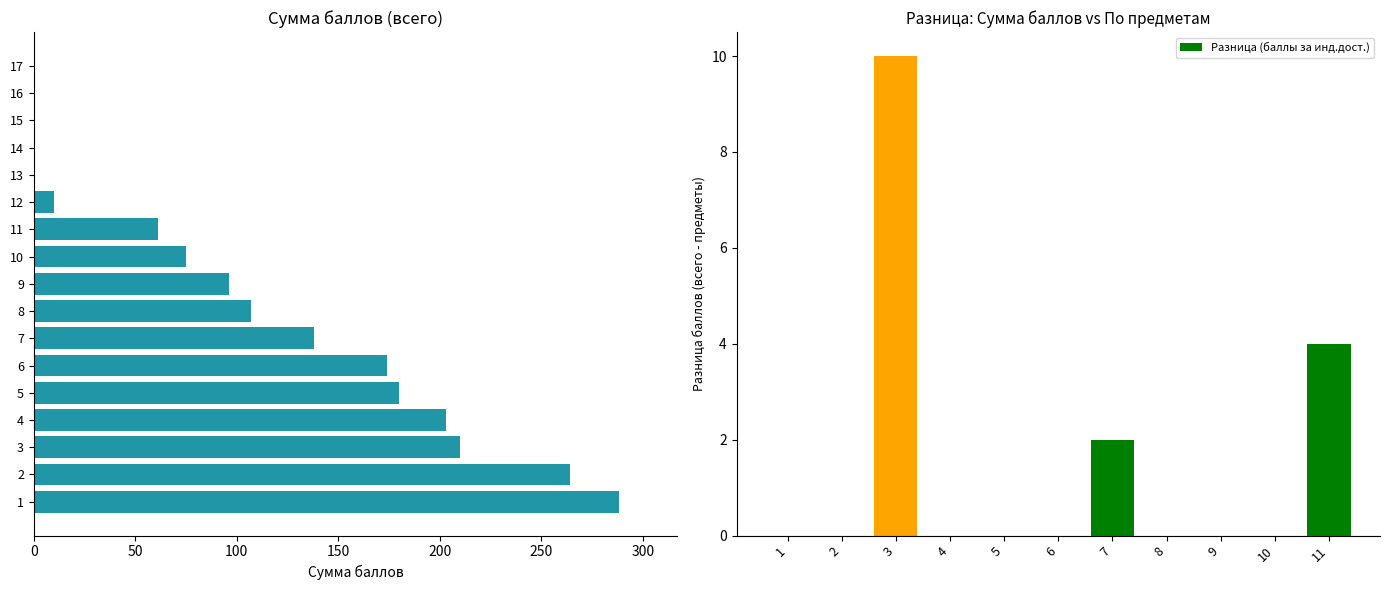

Is it true that the value at 13 is 0?

True